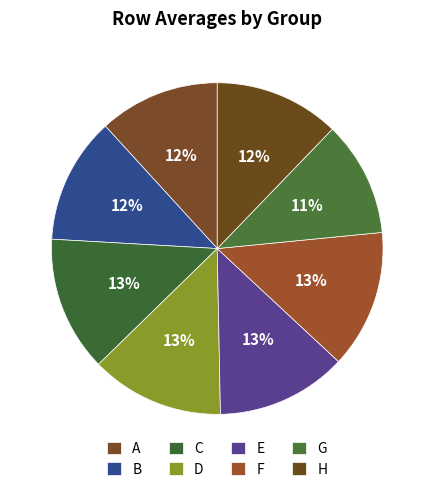

Rank the categories by value from highest to lowest.

F, C, D, E, B, H, A, G